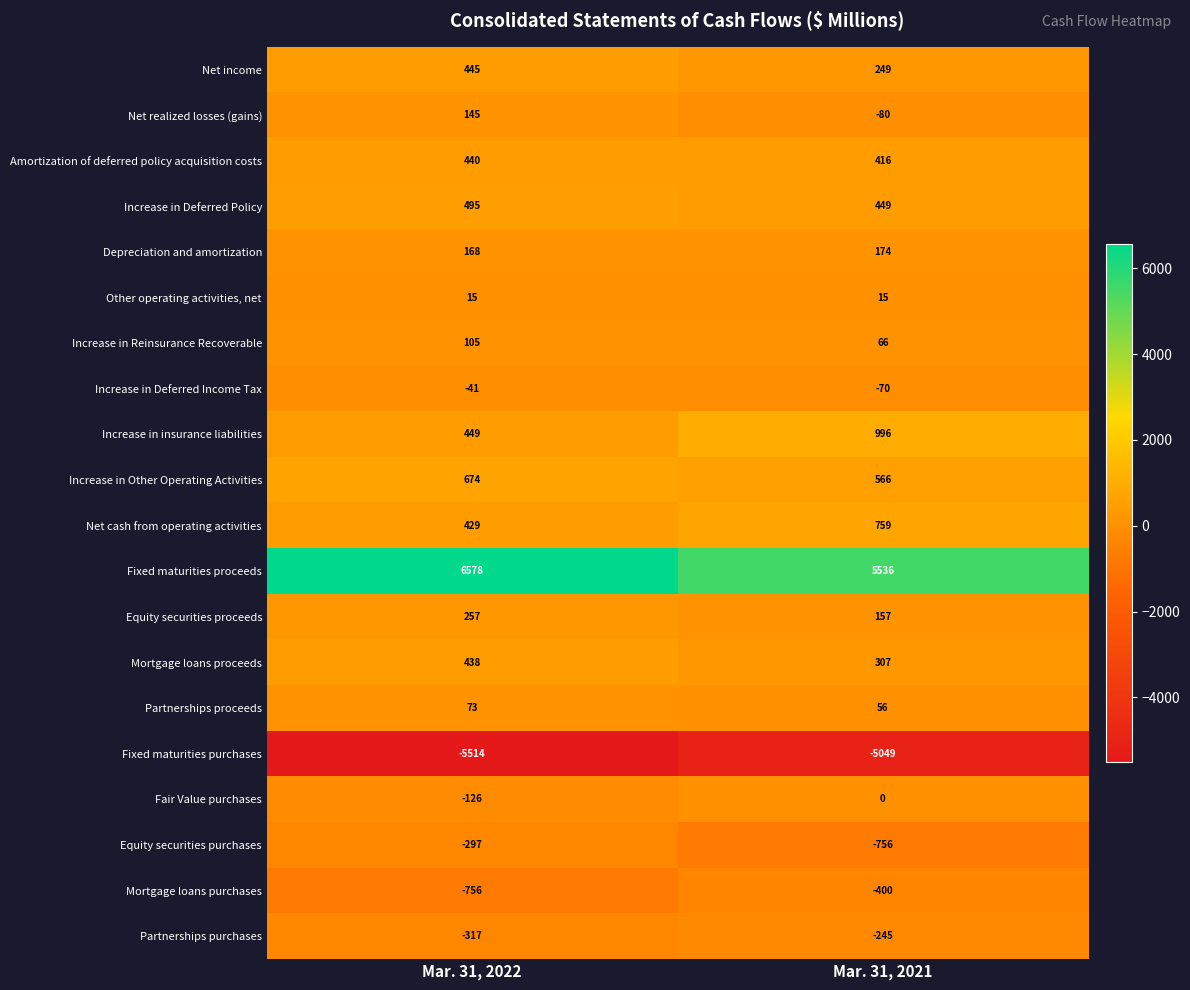

List the series in order of their peak value, highest first.

Fixed maturities proceeds, Increase in insurance liabilities, Net cash from operating activities, Increase in Other Operating Activities, Increase in Deferred Policy, Net income, Amortization of deferred policy acquisition costs, Mortgage loans proceeds, Equity securities proceeds, Depreciation and amortization, Net realized losses (gains), Increase in Reinsurance Recoverable, Partnerships proceeds, Other operating activities, net, Fair Value purchases, Increase in Deferred Income Tax, Partnerships purchases, Equity securities purchases, Mortgage loans purchases, Fixed maturities purchases